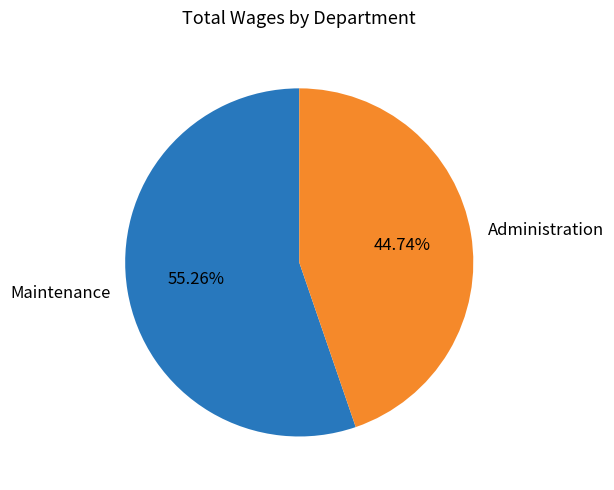

Does any single category account for the majority?

Yes